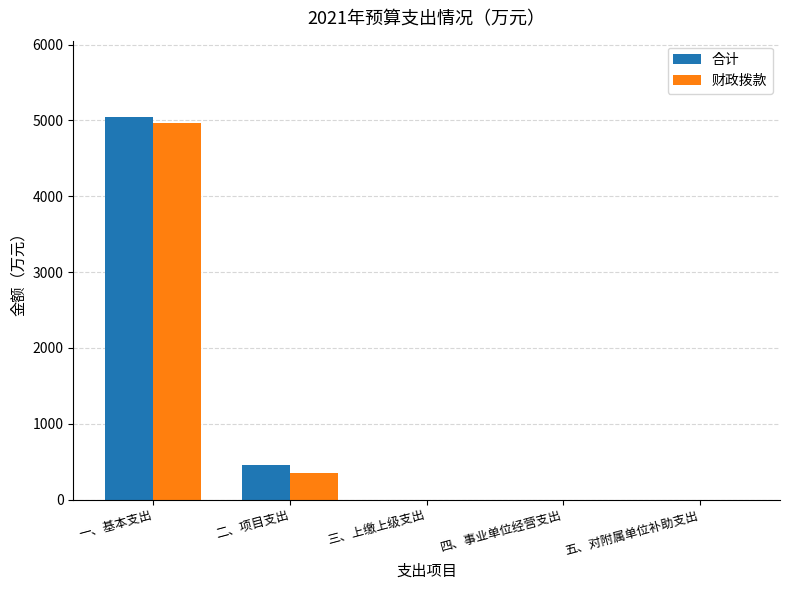

The 合计 series shows 1883.4 at 五、对附属单位补助支出. True or false?

False